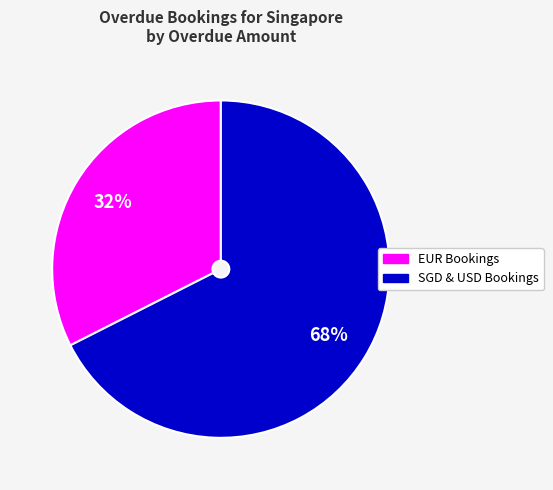

Is there a majority slice in this chart?

Yes